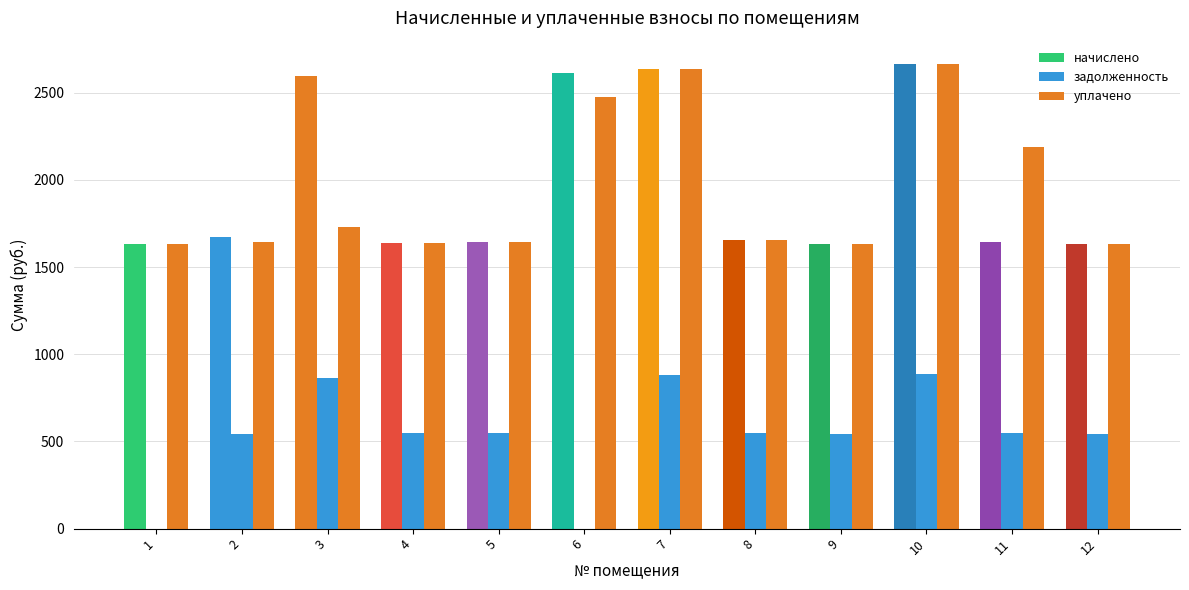

Which series has the largest total across all categories?

начислено